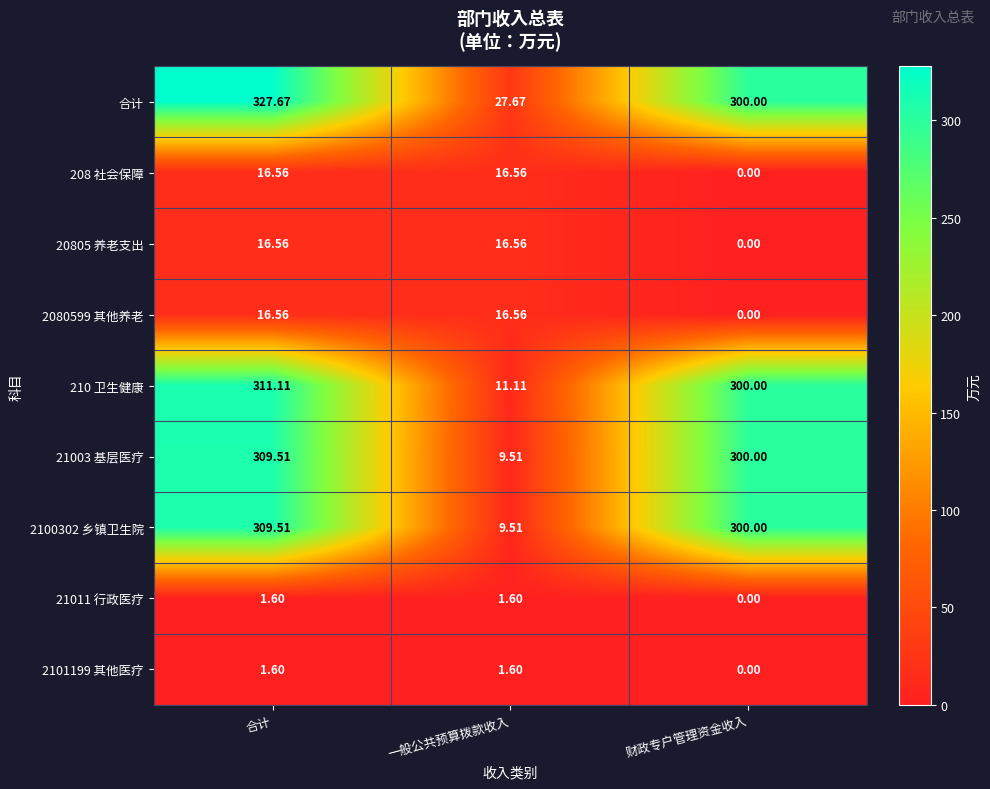

Rank the categories by 210 卫生健康 value from highest to lowest.

合计, 财政专户管理资金收入, 一般公共预算拨款收入